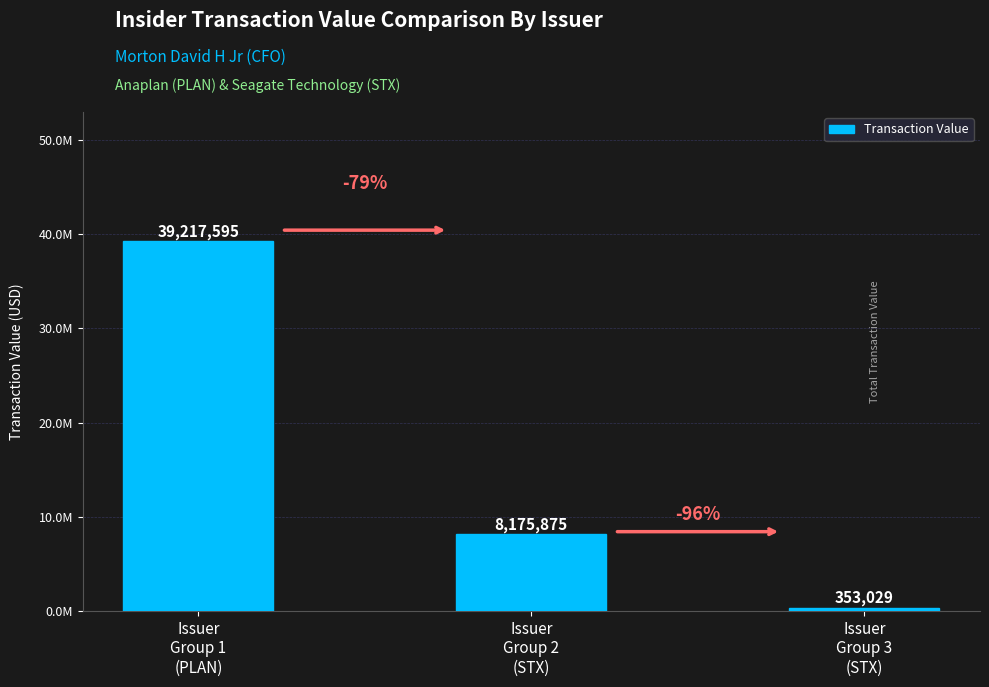

Reading right to left, list all the values displayed in this chart.

Issuer
Group 3
(STX)=353029	Issuer
Group 2
(STX)=8175875	Issuer
Group 1
(PLAN)=39217595